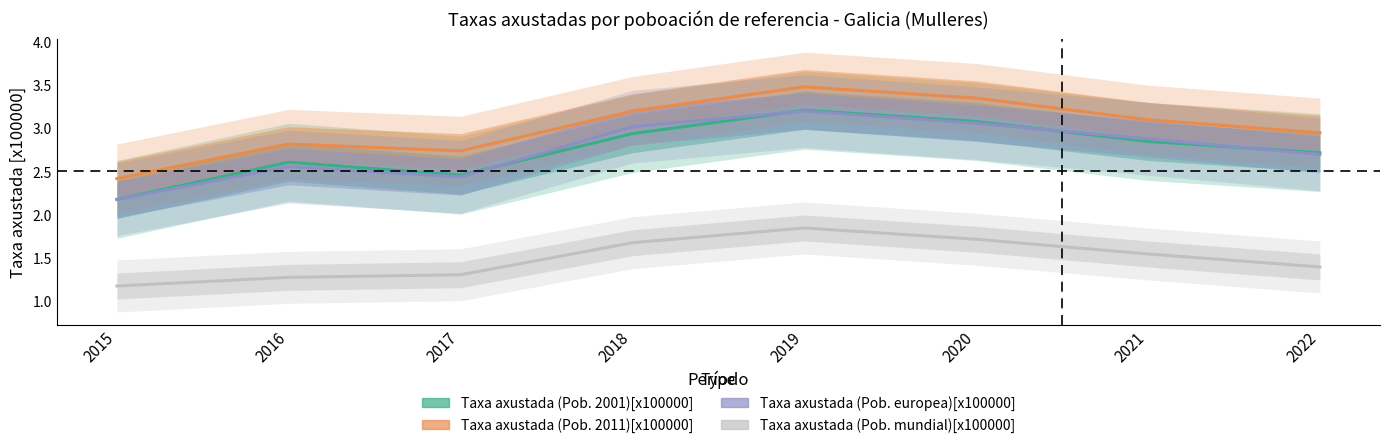

True or false: Taxa axustada (Pob. 2001)[x100000] has more than 2 points higher than both neighbors.

False